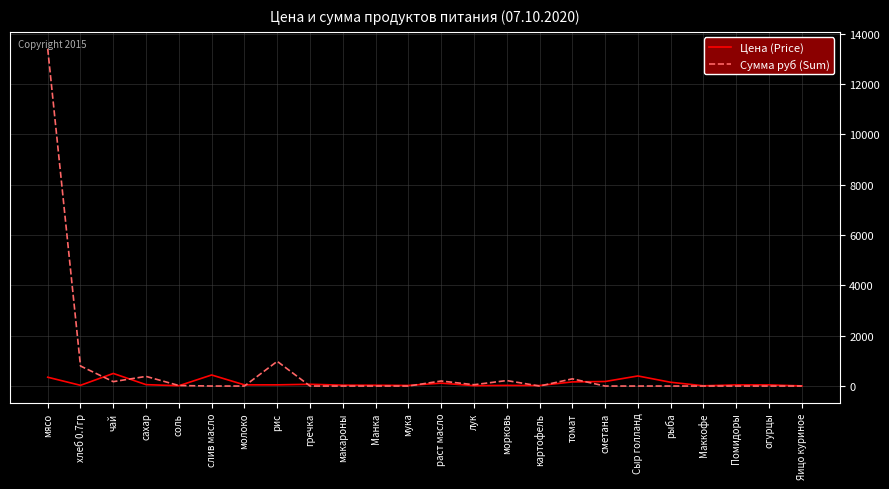

Which series has the largest range (max minus min)?

Сумма руб (Sum)